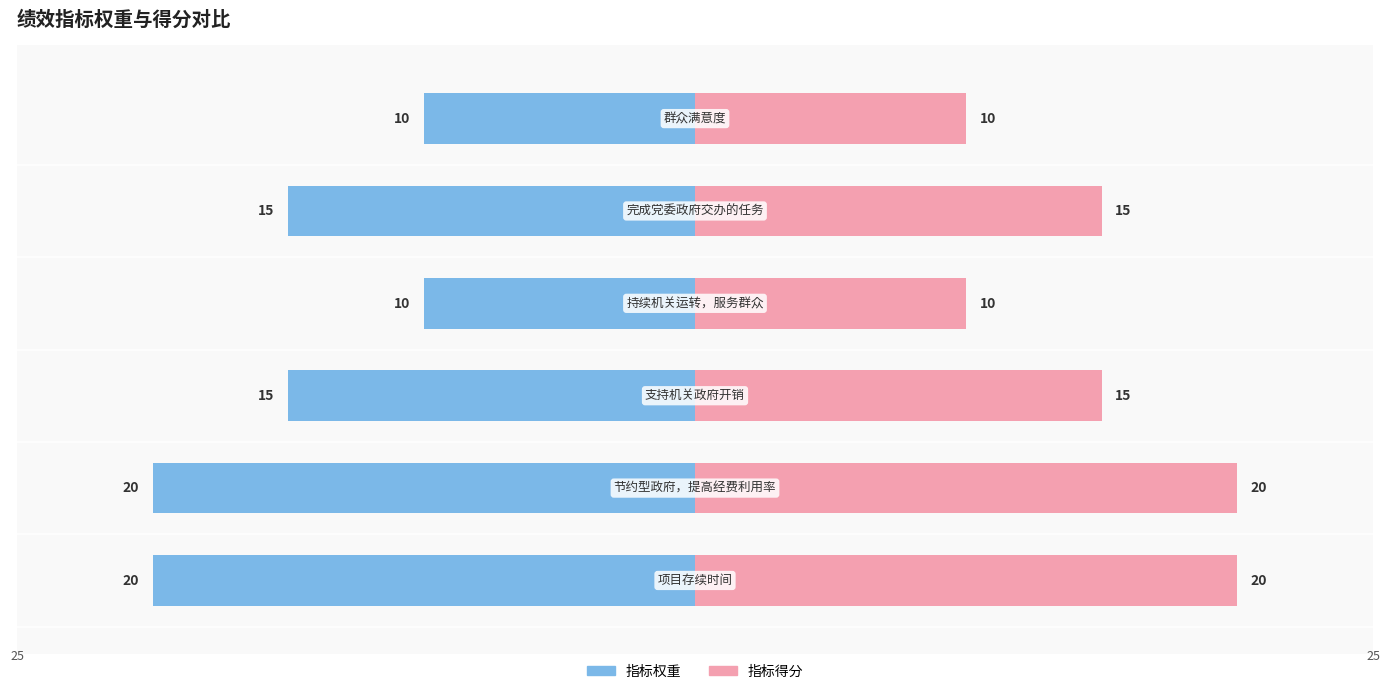

What are all the series names shown in the legend?

指标权重, 指标得分